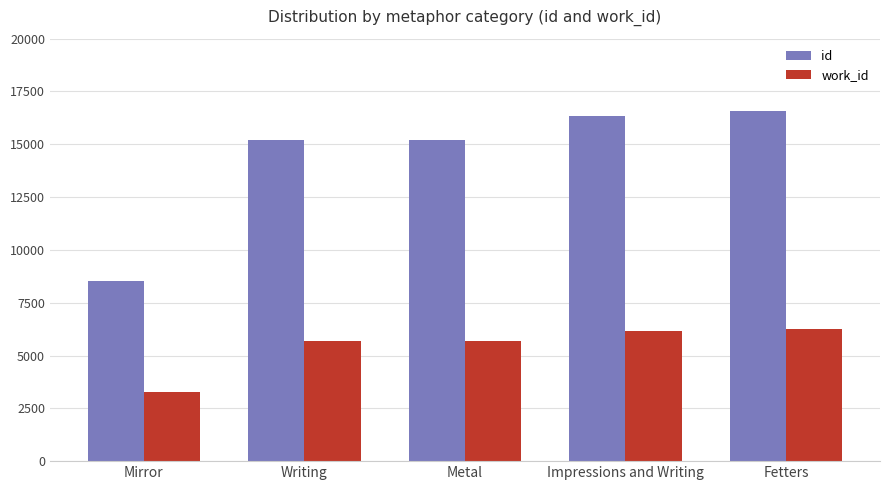

What is the difference between the highest and lowest values at Fetters?

10307